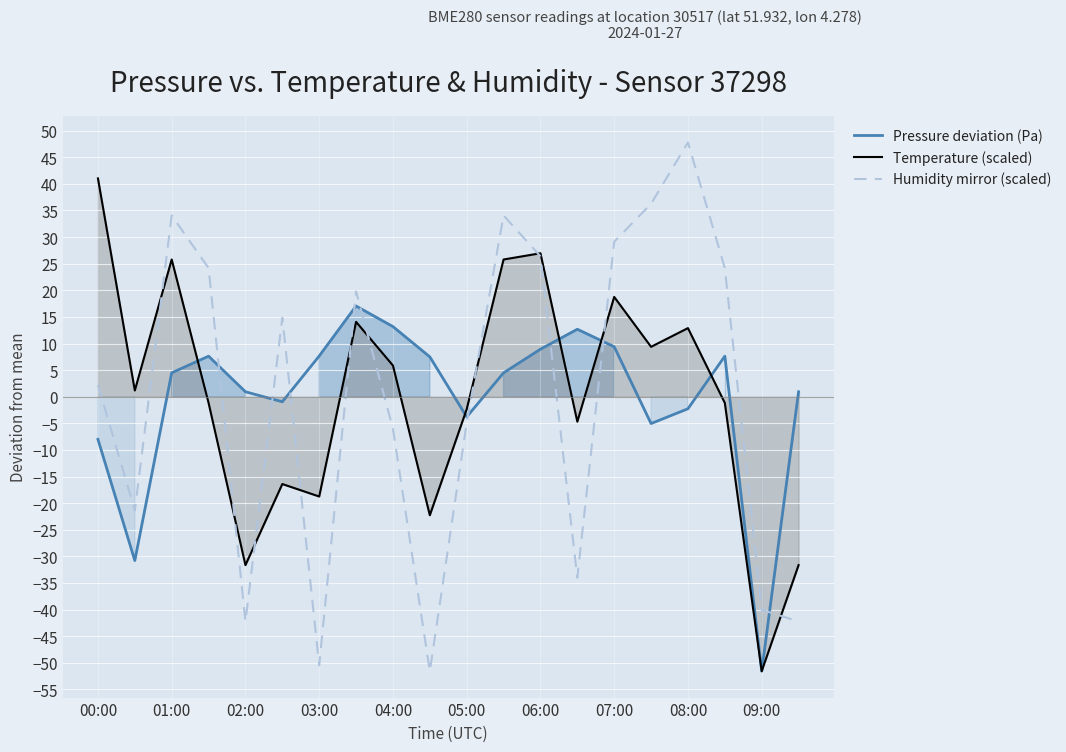

True or false: Humidity mirror (scaled) has a value of 18.8 at 11.

False